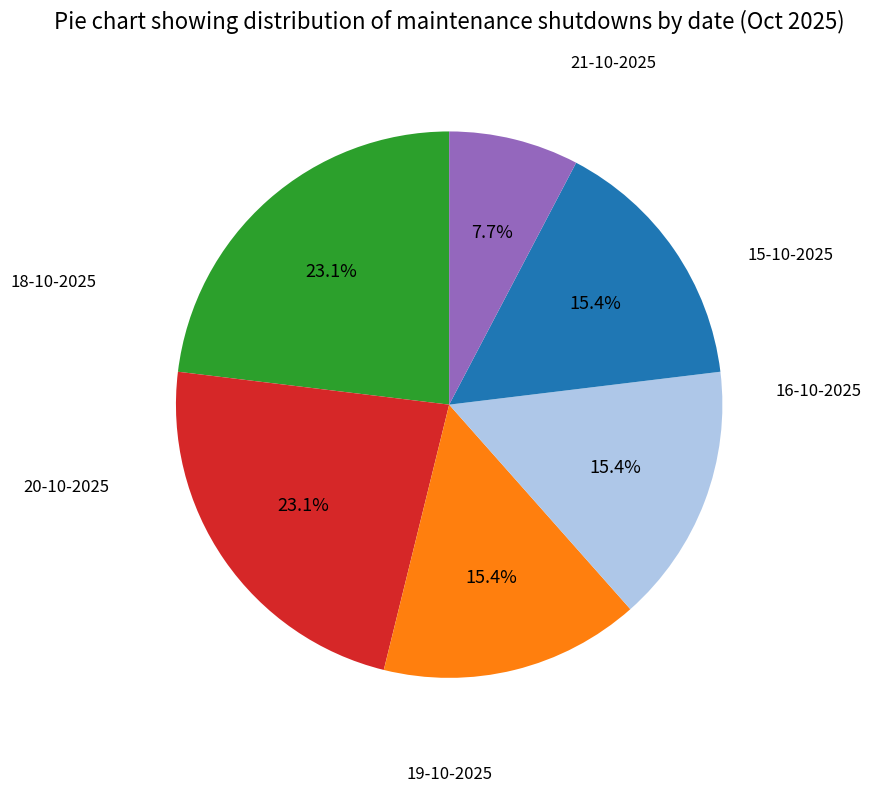

Does any single category account for the majority?

No